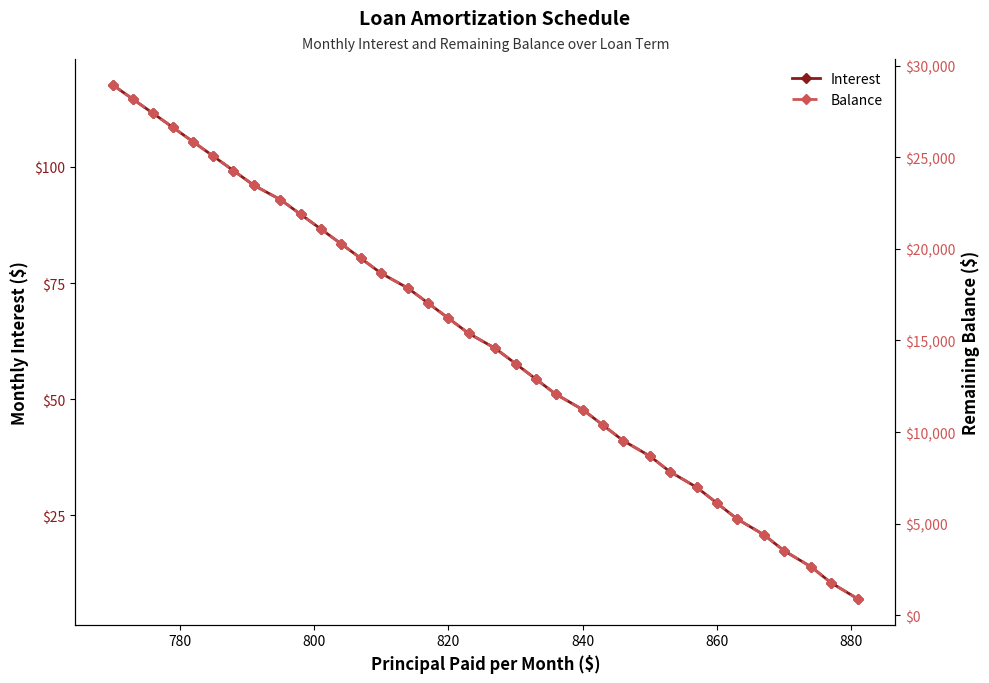

What is the lowest value of the Interest series?

7.0